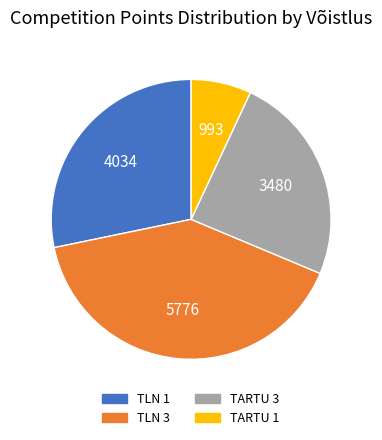

Rank the categories by value from highest to lowest.

TLN 3, TLN 1, TARTU 3, TARTU 1